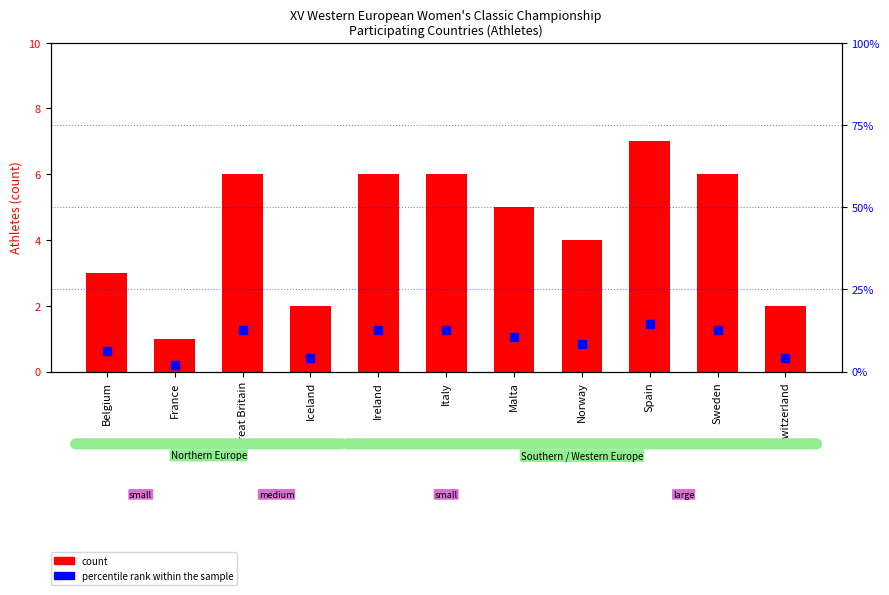

At which category is the sum across all series the highest?

Spain